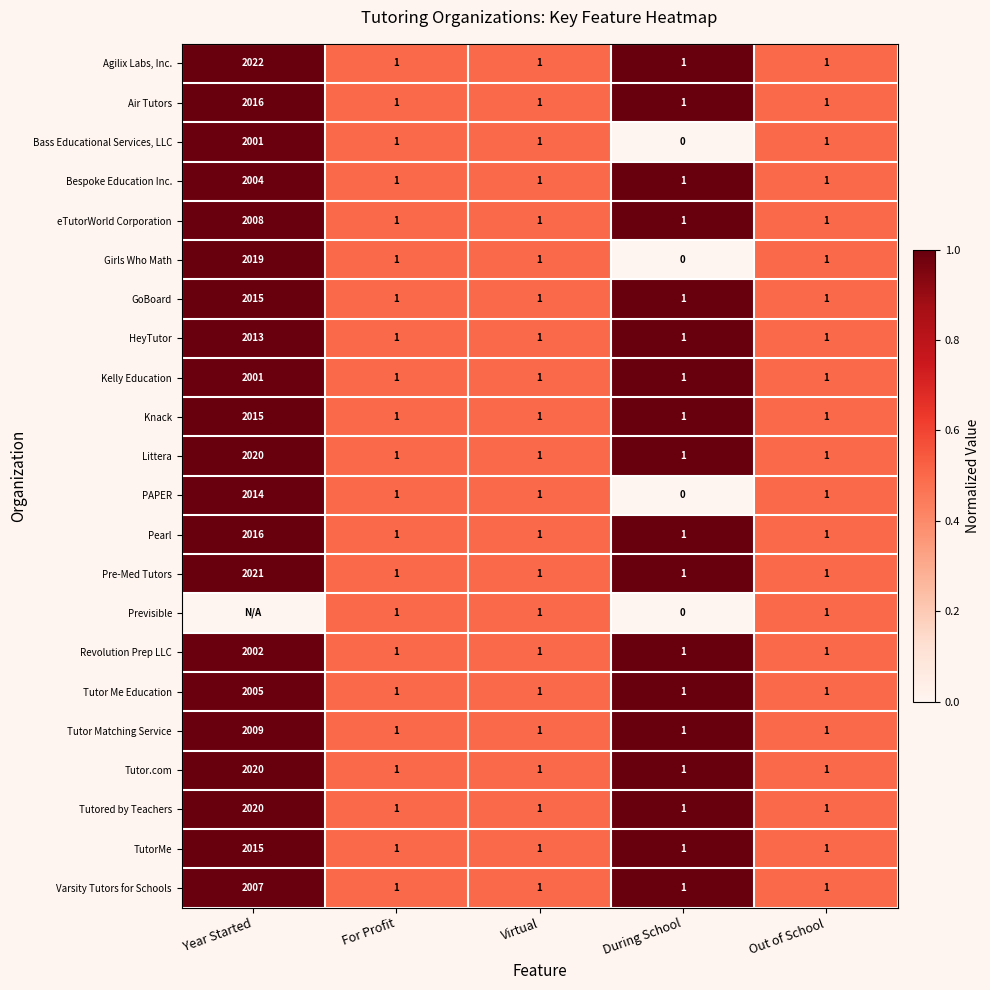

What is the difference between the maximum and minimum values in the Knack series?

2014